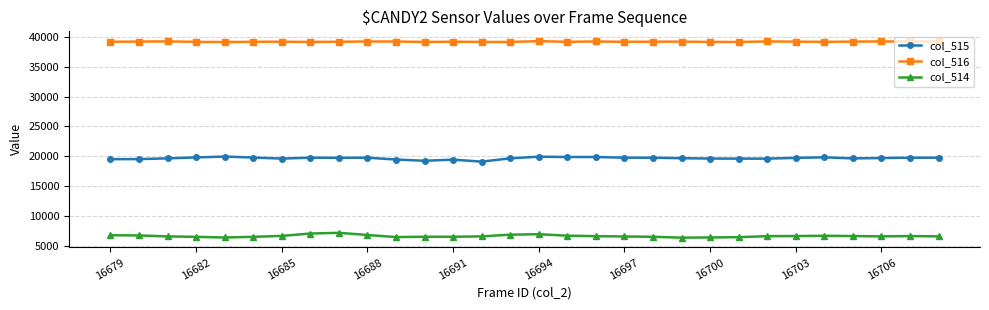

What is the minimum value shown in the chart?

6441